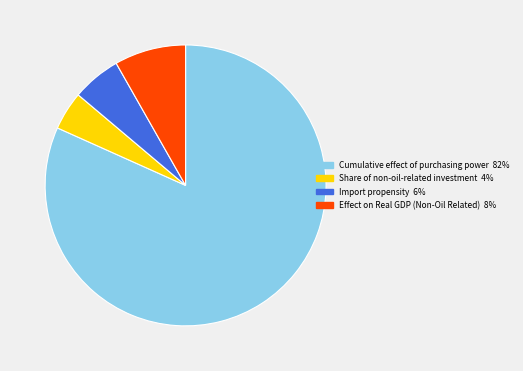

Which slice is the smallest?

Share of non-oil-related investment